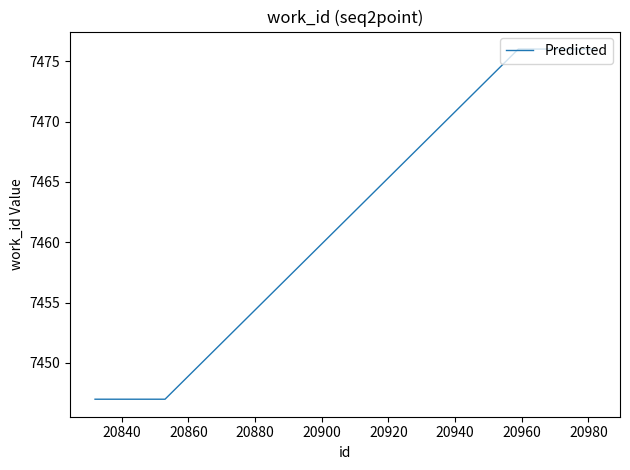

What is the sum of all values?

44740